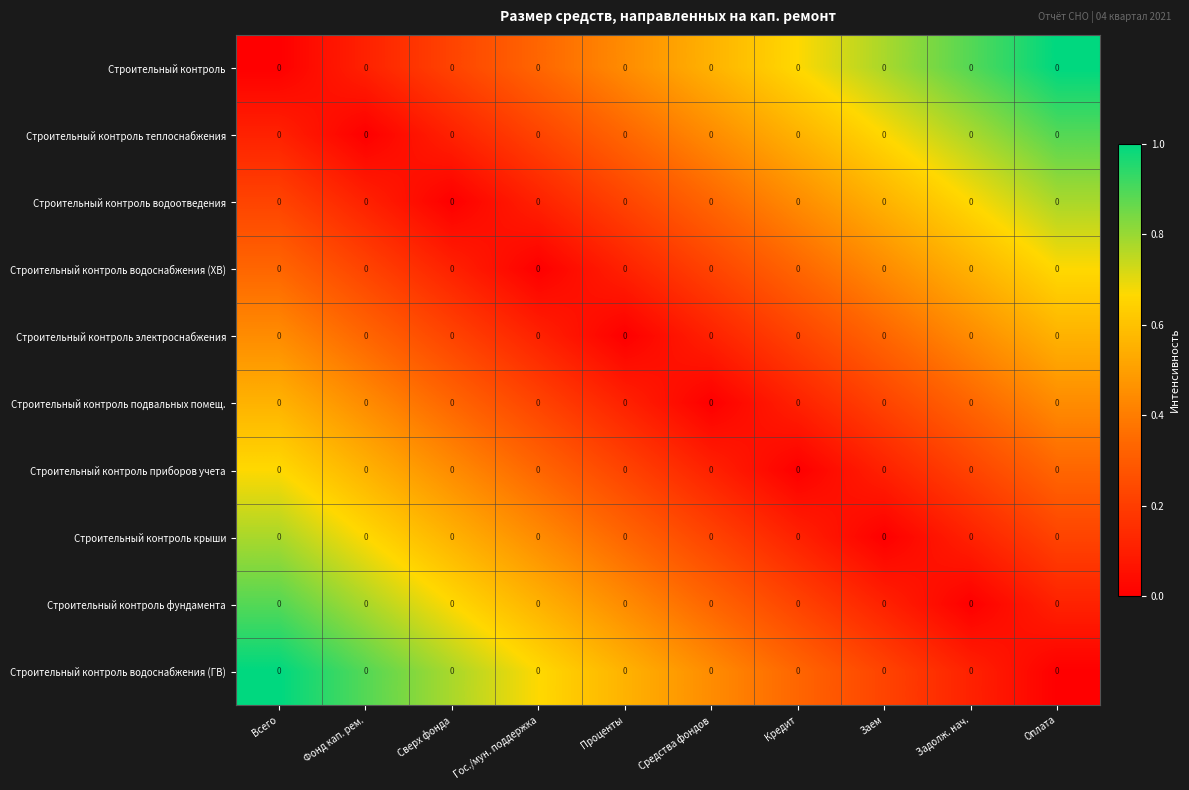

List the labels in order of Строительный контроль теплоснабжения value, largest first.

Оплата, Задолж. нач., Заем, Кредит, Средства фондов, Проценты, Гос./мун. поддержка, Всего, Сверх фонда, Фонд кап. рем.